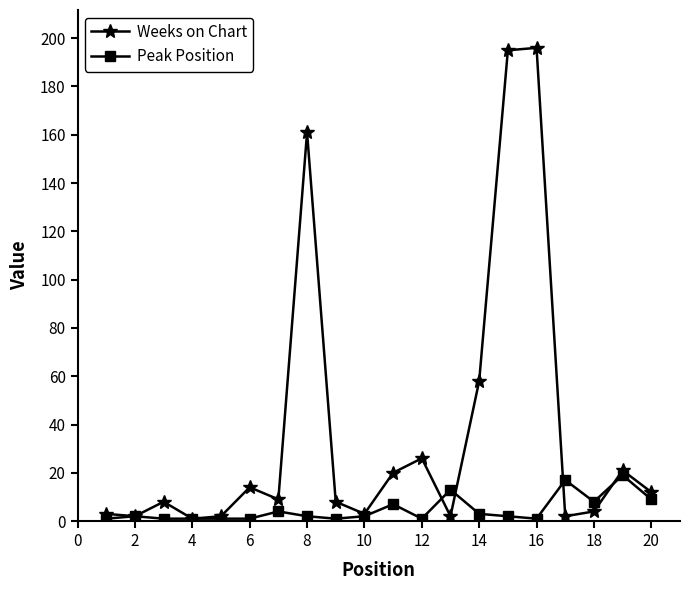

At how many categories does at least one series exceed 73?

3